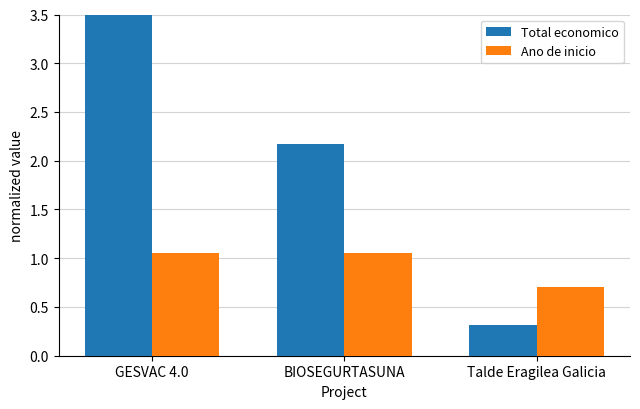

Is the value of Ano de inicio at GESVAC 4.0 greater than the value of Total economico at GESVAC 4.0?

No